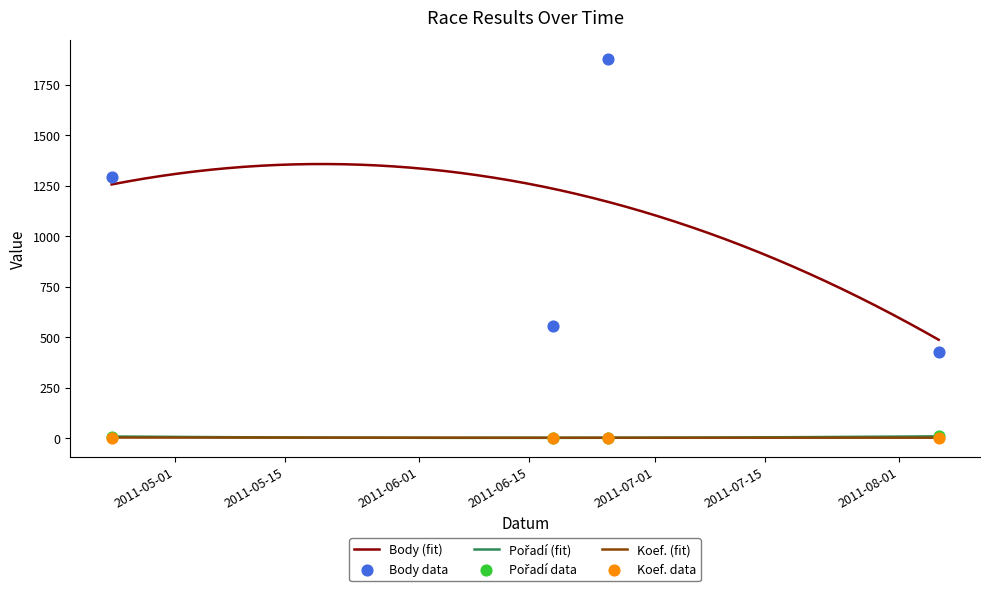

Which series contains the lowest Y value?

Pořadí